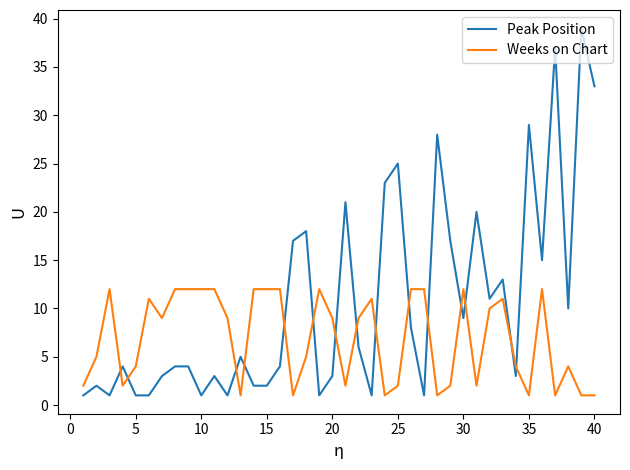

Reading right to left, extract all data points from this chart.

Peak Position: 33	39	10	37	15	29	3	13	11	20	9	17	28	1	8	25	23	1	6	21	3	1	18	17	4	2	2	5	1	3	1	4	4	3	1	1	4	1	2	1
Weeks on Chart: 1	1	4	1	12	1	4	11	10	2	12	2	1	12	12	2	1	11	9	2	9	12	5	1	12	12	12	1	9	12	12	12	12	9	11	4	2	12	5	2